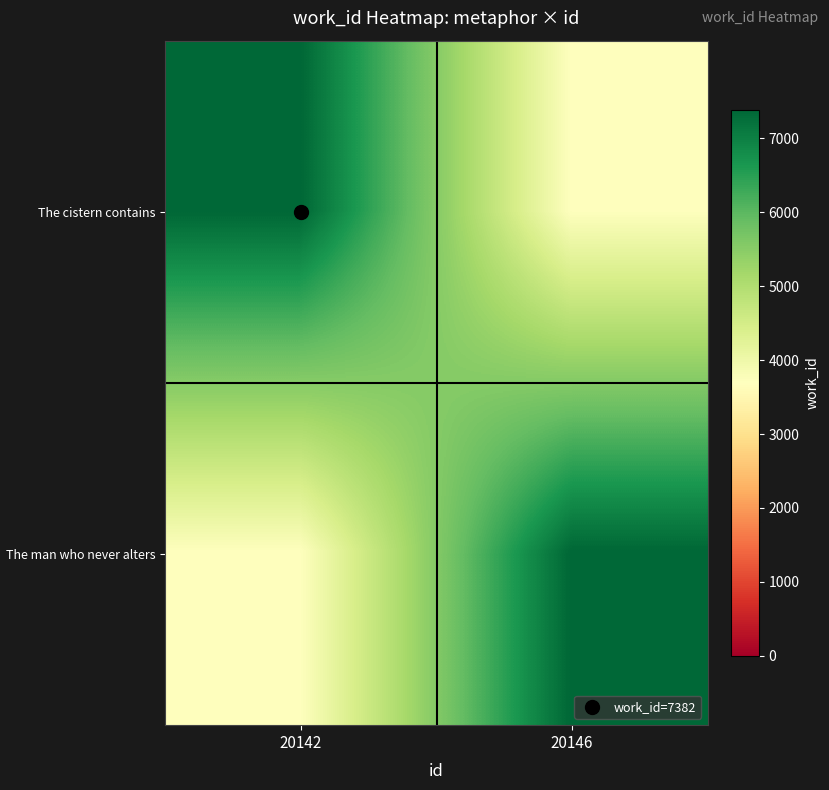

At which category is the sum across all series the highest?

20142